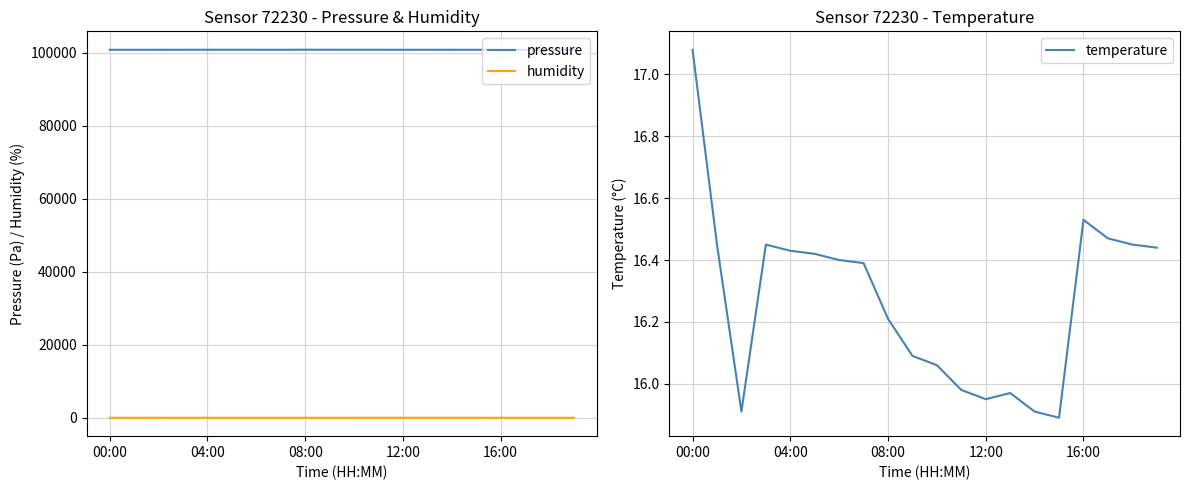

At how many categories does at least one series exceed 26953?

20